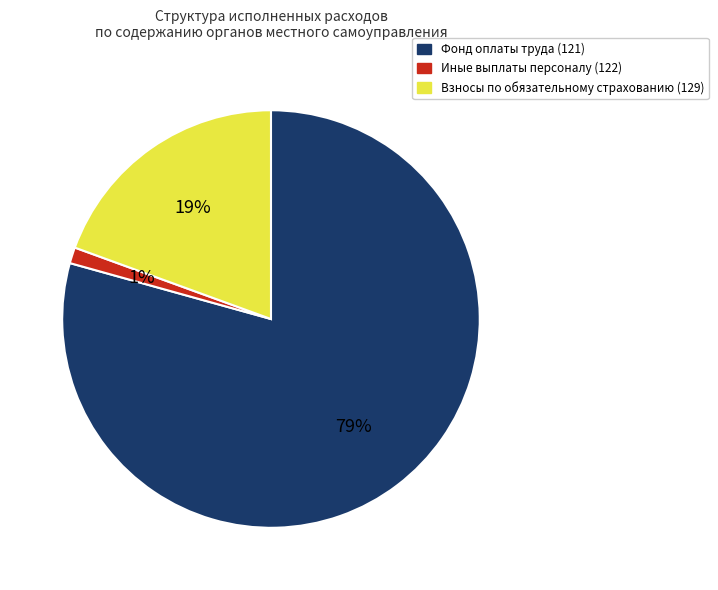

To the nearest percent, what is the average slice percentage?

33%